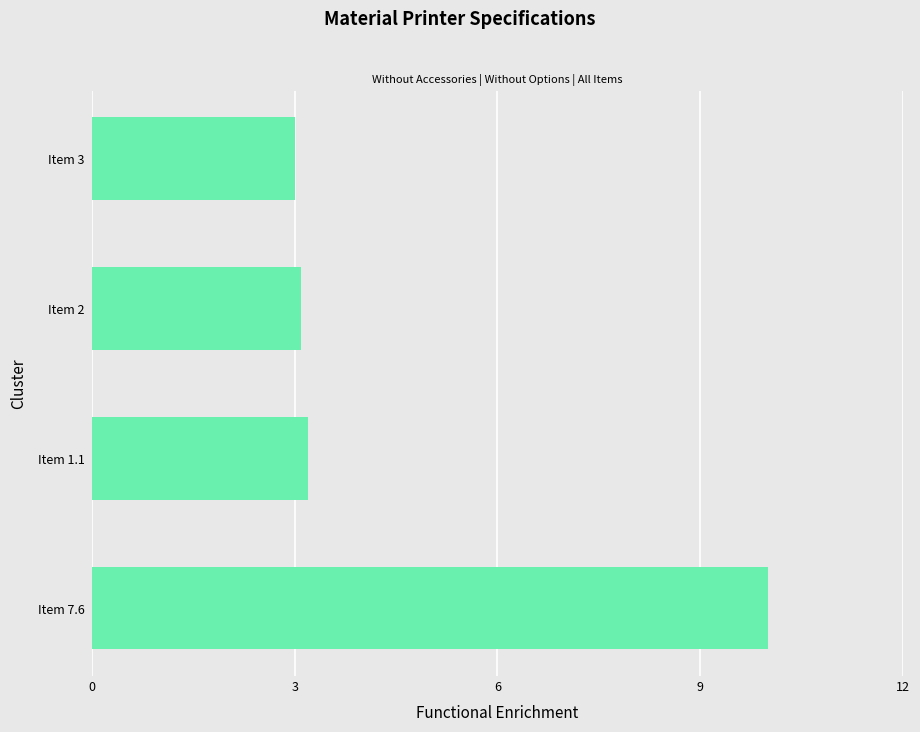

Which category has the lowest value across all series?

Item 3